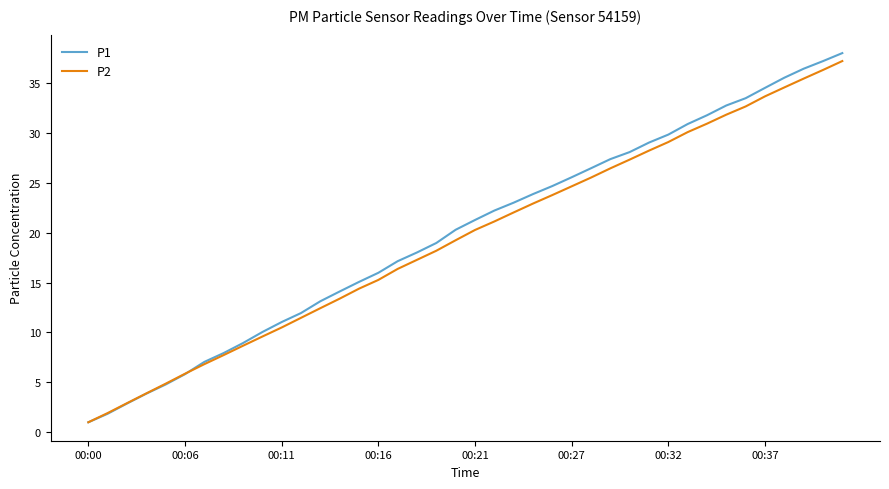

What is the minimum value for P2?

1.0